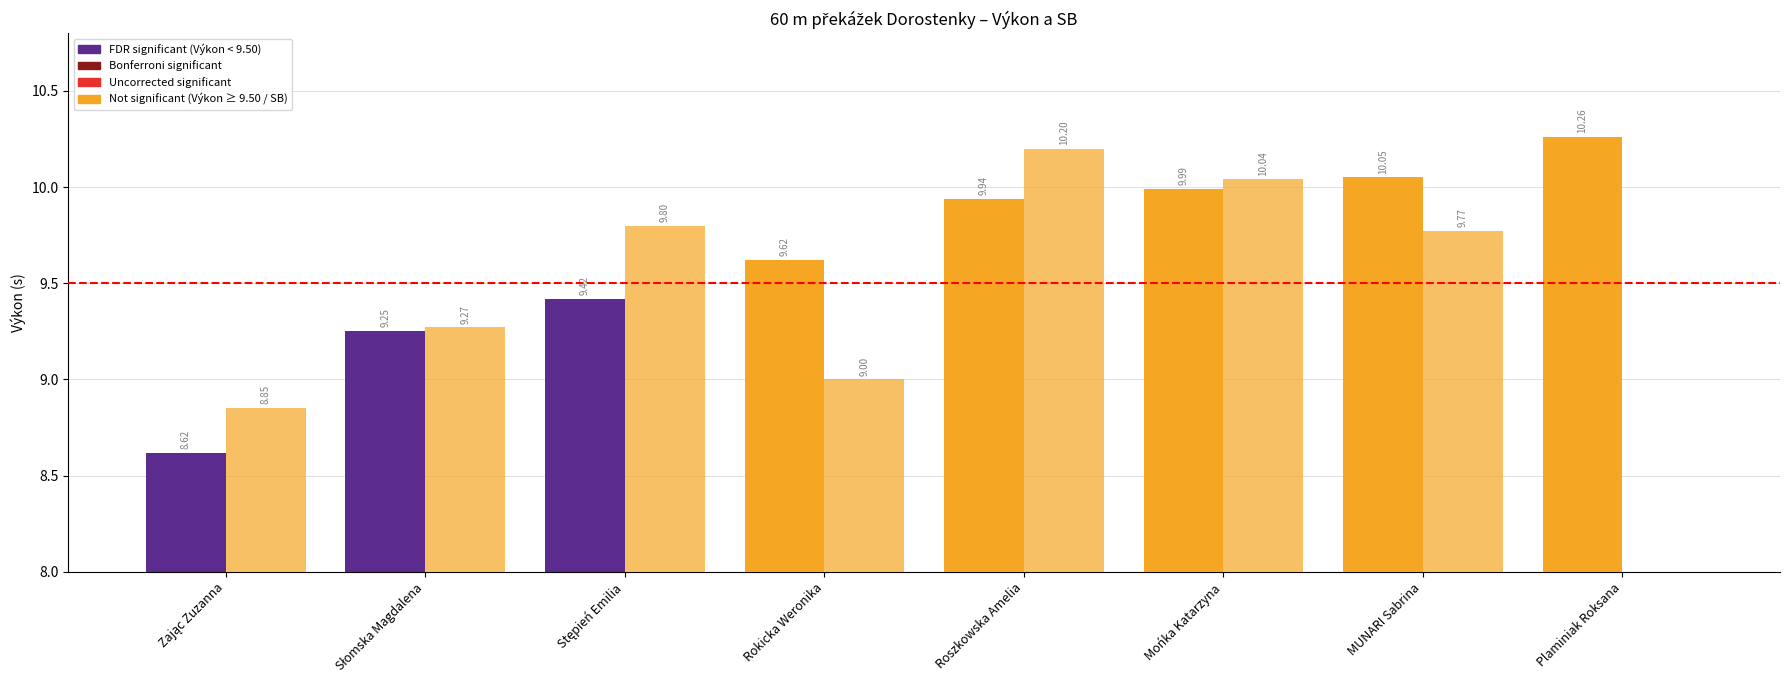

At which label does SB first exceed 9?

Słomska Magdalena